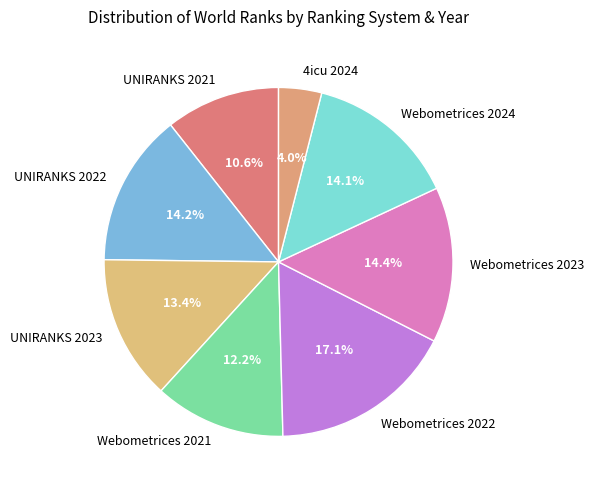

What percentage is the UNIRANKS 2022 slice, to the nearest percent?

14%